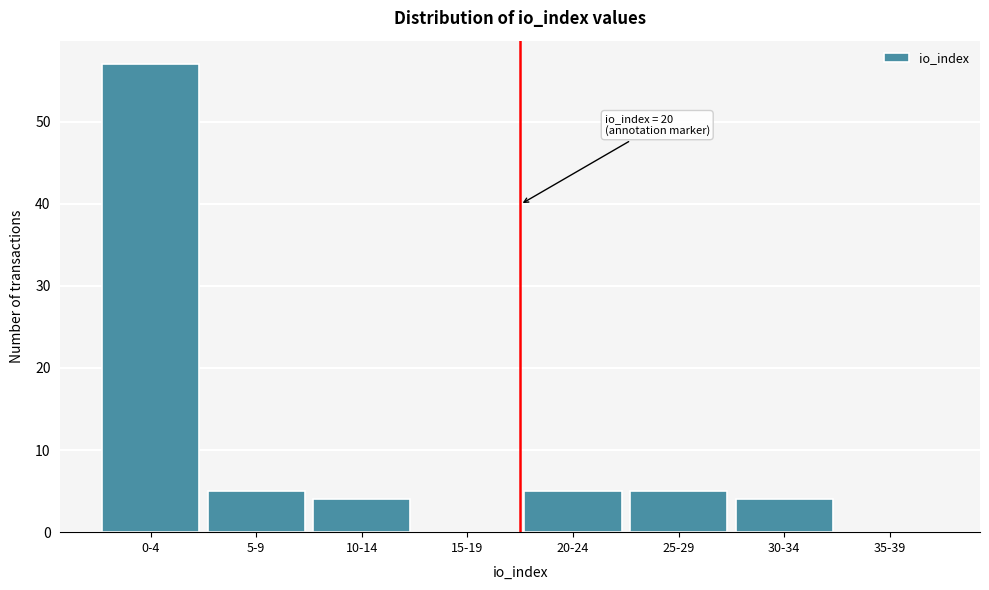

Reading left to right, list all the values displayed in this chart.

0-4=57	5-9=5	10-14=4	15-19=0	20-24=5	25-29=5	30-34=4	35-39=0